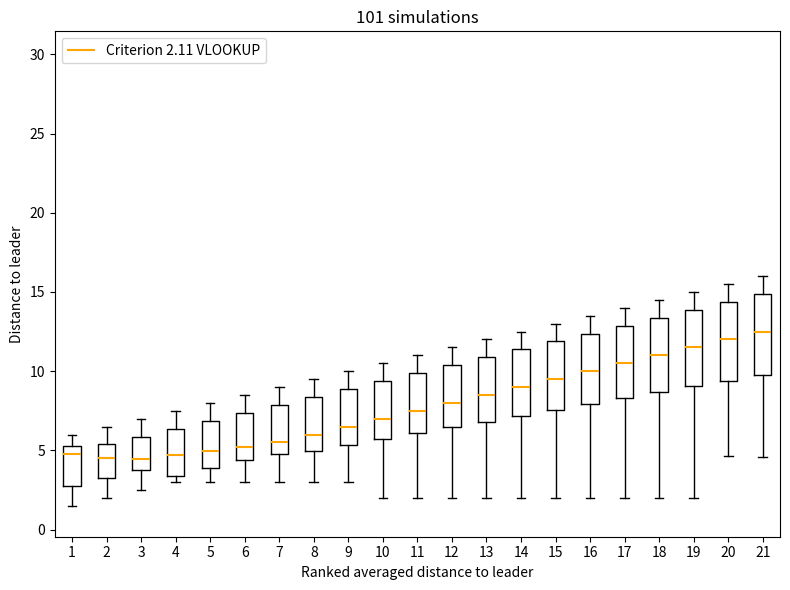

Reading left to right, read every box against the y-axis: the position of its median line, the range the box covers, and the ends of its whiskers. The values are not printed on the chart, so give them approximately, as read against the axis.

1: median 5.0, box 3.0 to 5.5, whiskers 1.5 to 6.0
2: median 4.5, box 3.5 to 5.5, whiskers 2.0 to 6.5
3: median 4.5, box 4.0 to 6.0, whiskers 2.5 to 7.0
4: median 4.5, box 3.5 to 6.5, whiskers 3.0 to 7.5
5: median 5.0, box 4.0 to 7.0, whiskers 3.0 to 8.0
6: median 5.0, box 4.5 to 7.5, whiskers 3.0 to 8.5
7: median 5.5, box 5.0 to 8.0, whiskers 3.0 to 9.0
8: median 6.0, box 5.0 to 8.5, whiskers 3.0 to 9.5
9: median 6.5, box 5.5 to 9.0, whiskers 3.0 to 10.0
10: median 7.0, box 5.5 to 9.5, whiskers 2.0 to 10.5
11: median 7.5, box 6.0 to 10.0, whiskers 2.0 to 11.0
12: median 8.0, box 6.5 to 10.5, whiskers 2.0 to 11.5
13: median 8.5, box 7.0 to 11.0, whiskers 2.0 to 12.0
14: median 9.0, box 7.0 to 11.5, whiskers 2.0 to 12.5
15: median 9.5, box 7.5 to 12.0, whiskers 2.0 to 13.0
16: median 10.0, box 8.0 to 12.5, whiskers 2.0 to 13.5
17: median 10.5, box 8.5 to 13.0, whiskers 2.0 to 14.0
18: median 11.0, box 8.5 to 13.5, whiskers 2.0 to 14.5
19: median 11.5, box 9.0 to 14.0, whiskers 2.0 to 15.0
20: median 12.0, box 9.5 to 14.5, whiskers 4.5 to 15.5
21: median 12.5, box 10.0 to 15.0, whiskers 4.5 to 16.0